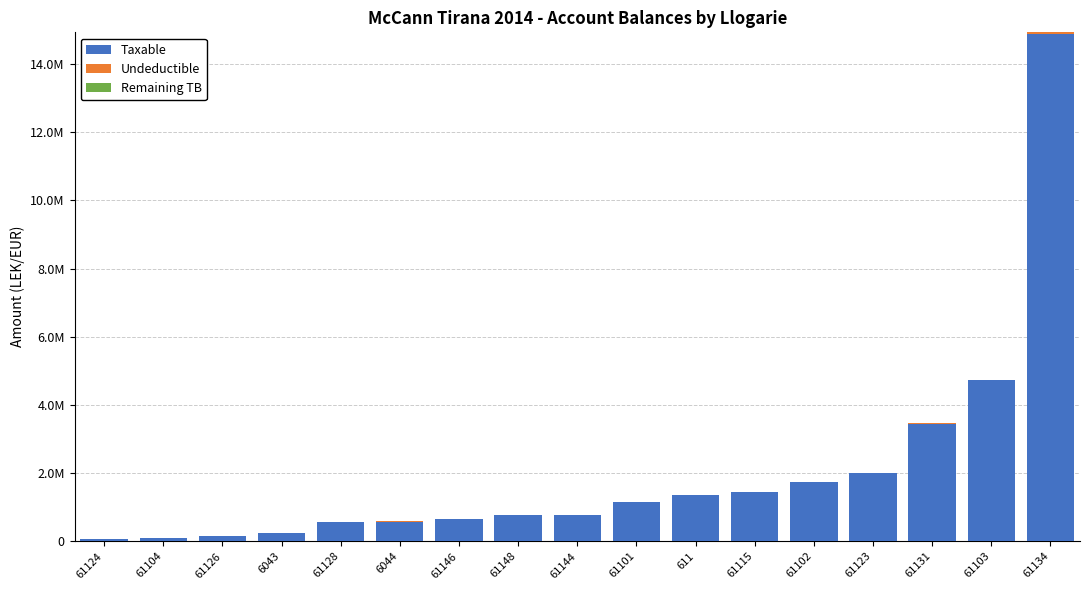

Are the bars horizontal?

No